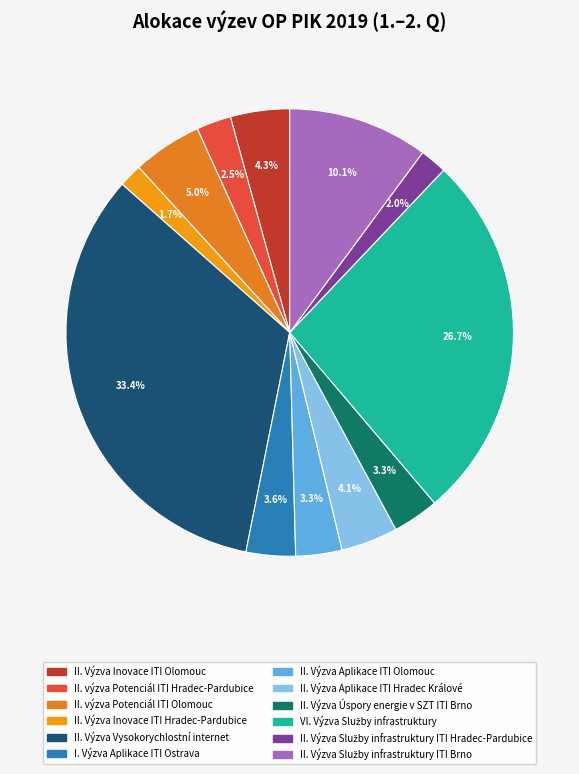

To the nearest percent, what percentage of the pie is I. Výzva Aplikace ITI Ostrava?

4%